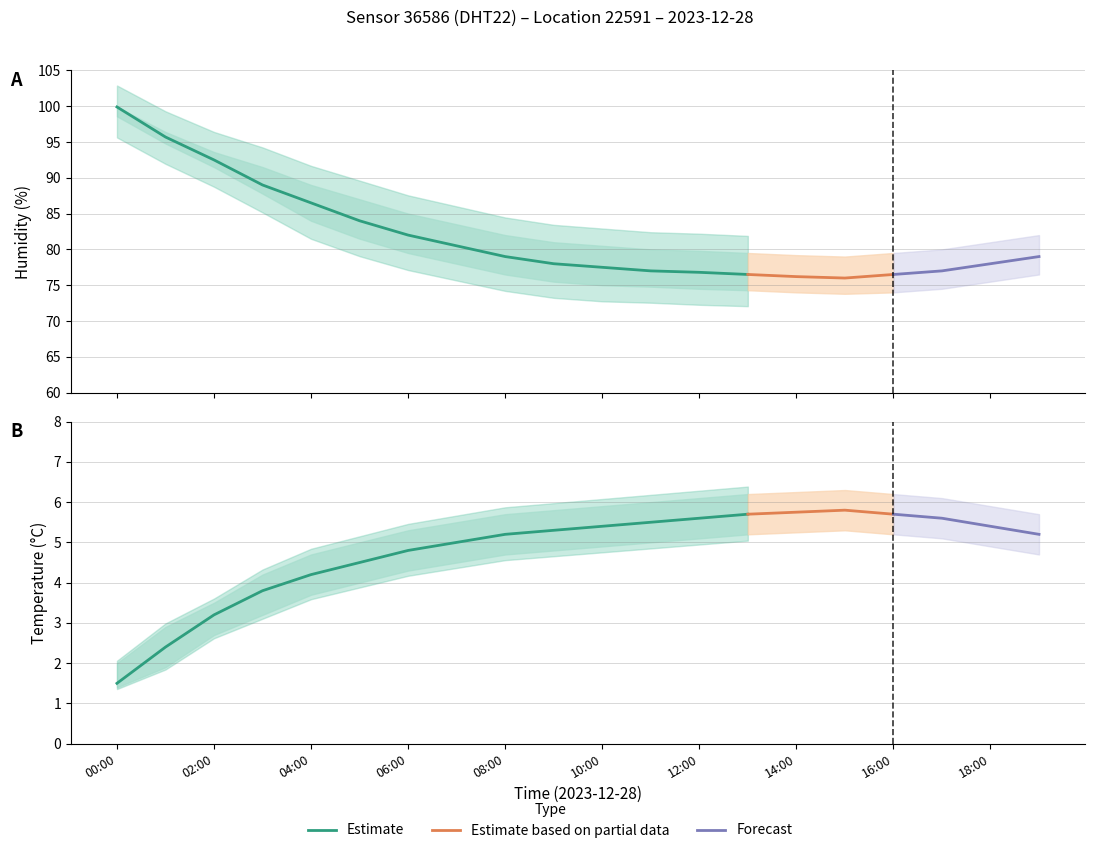

At which label does temperature_upper reach its peak?

15:00